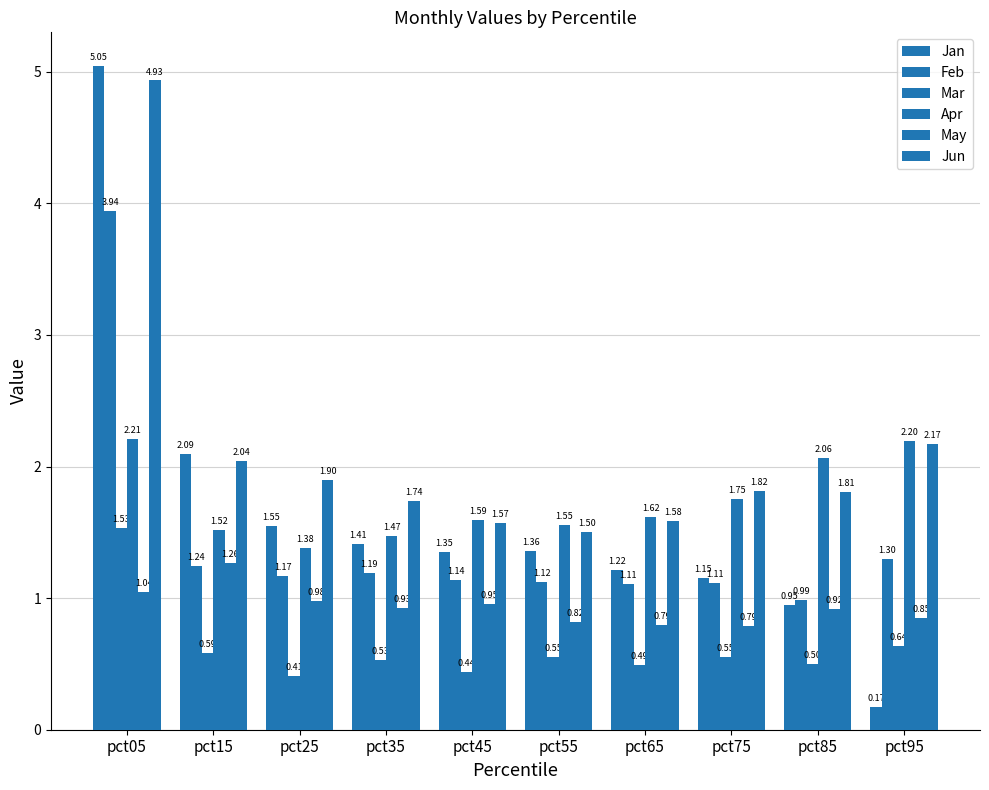

Are the bars horizontal?

No